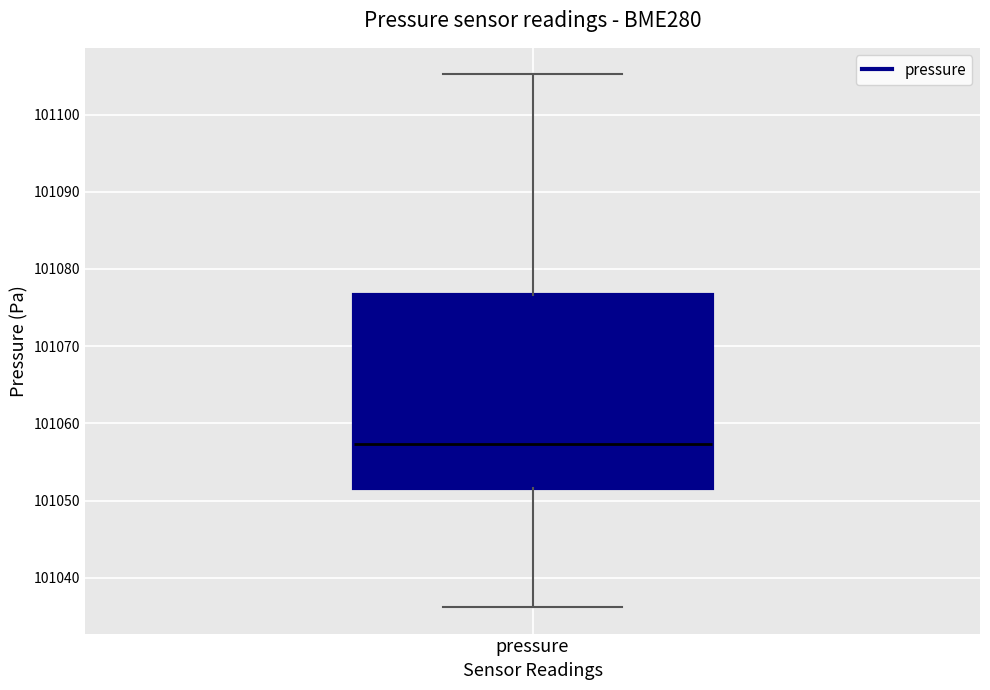

Read this box plot against the y-axis: the position of the median line, the range covered by the box, and the ends of both whiskers. The values are not printed on the chart, so give them approximately, as read against the axis.

median 101057, box 101052 to 101077, whiskers 101036 to 101105